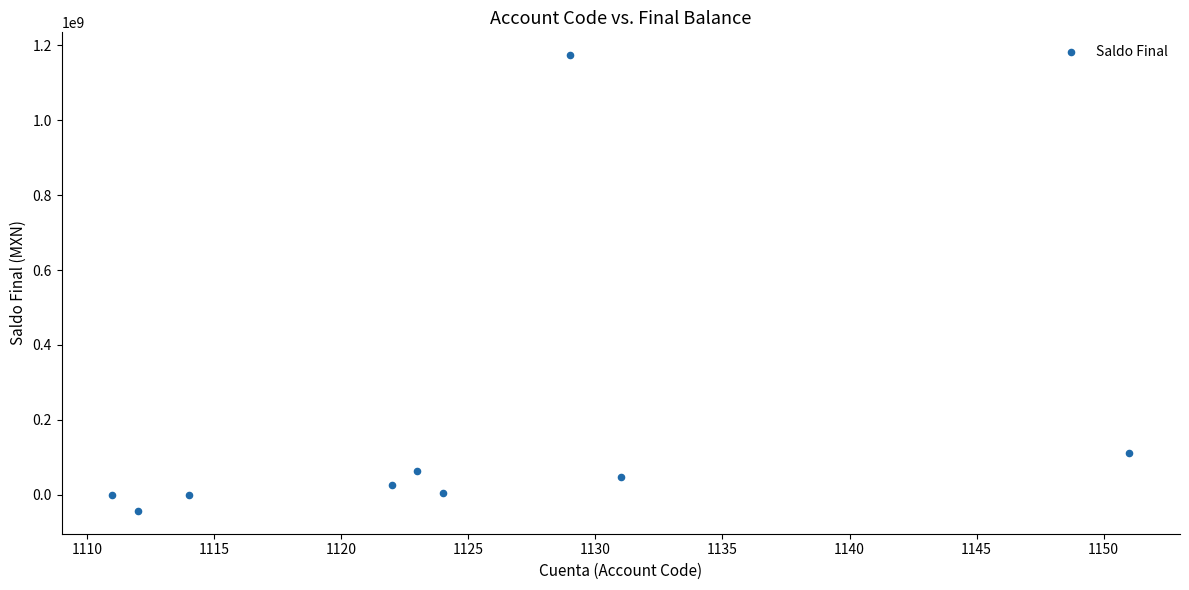

What is the average X value?

1124.1